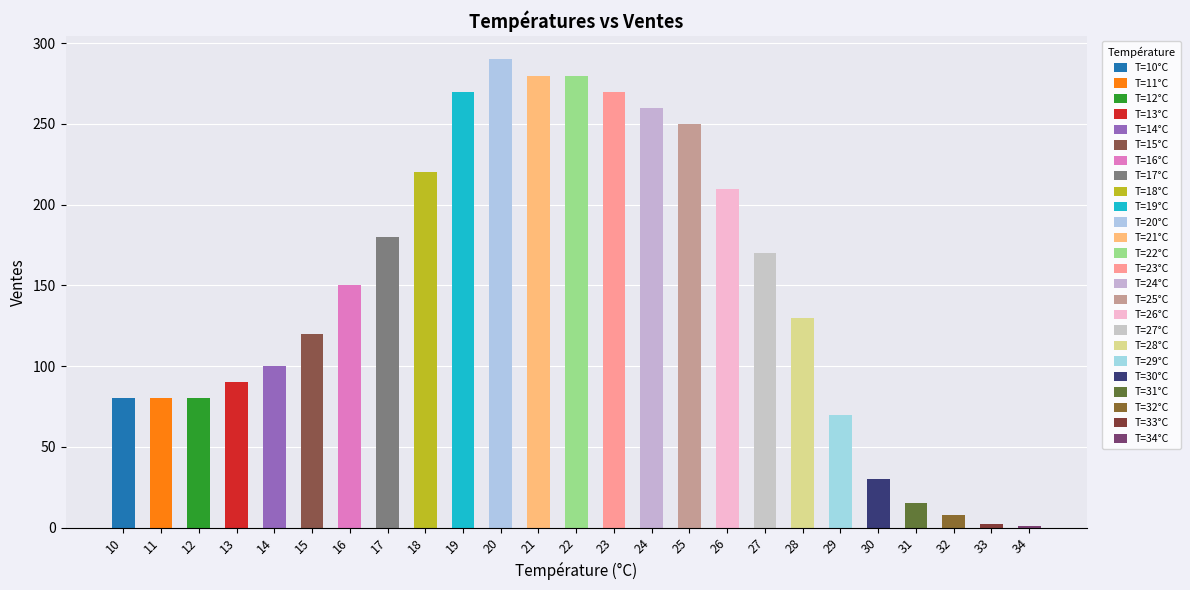

What is the difference between the second highest and minimum values?

279